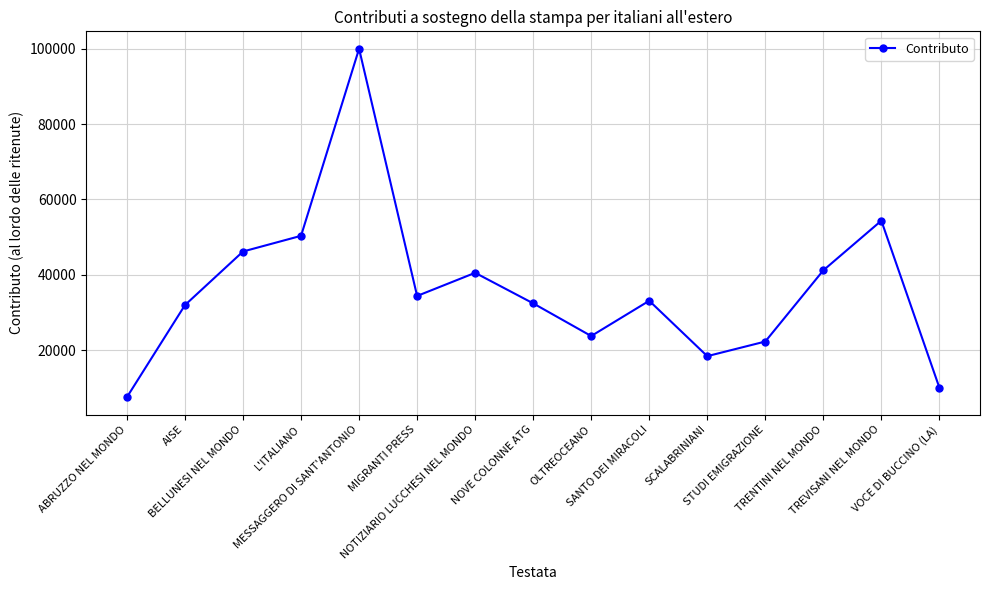

How many interior local valleys (lower than both neighbors) does the data have?

3